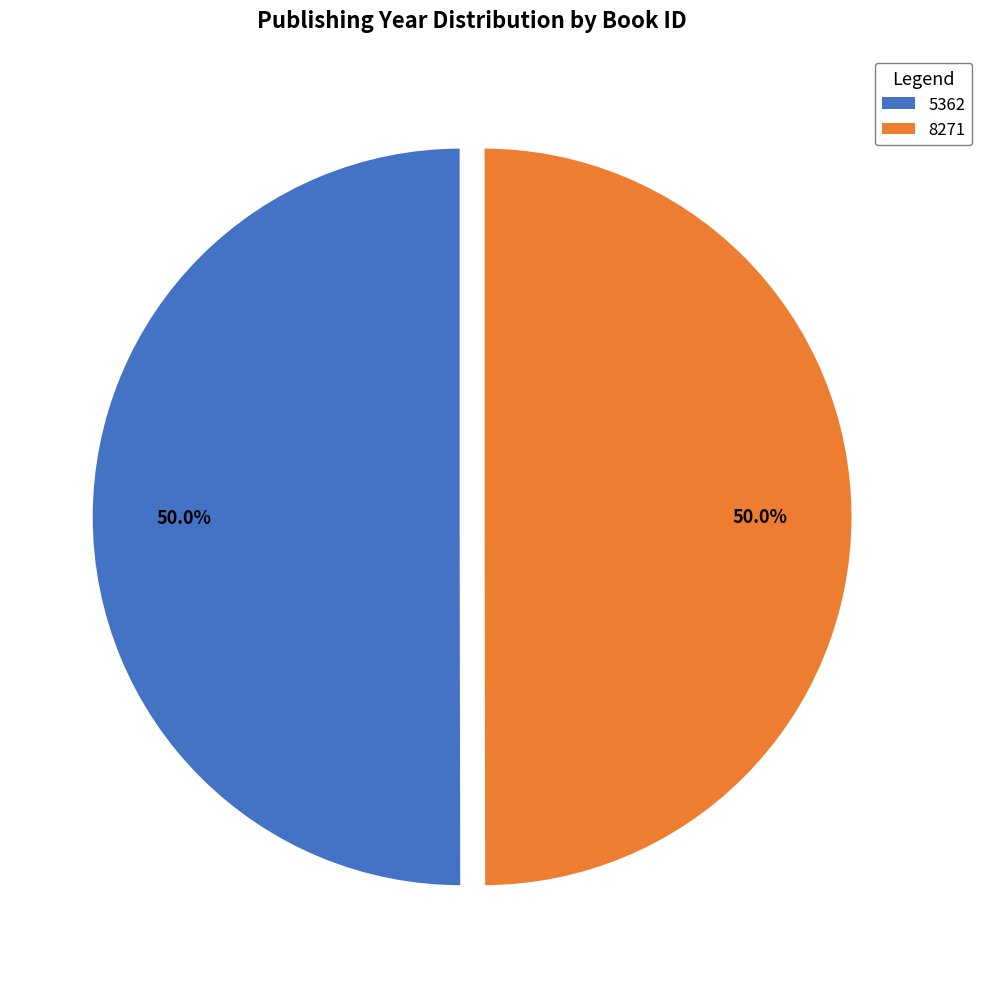

The 8271 slice represents 50% of the pie. True or false?

True